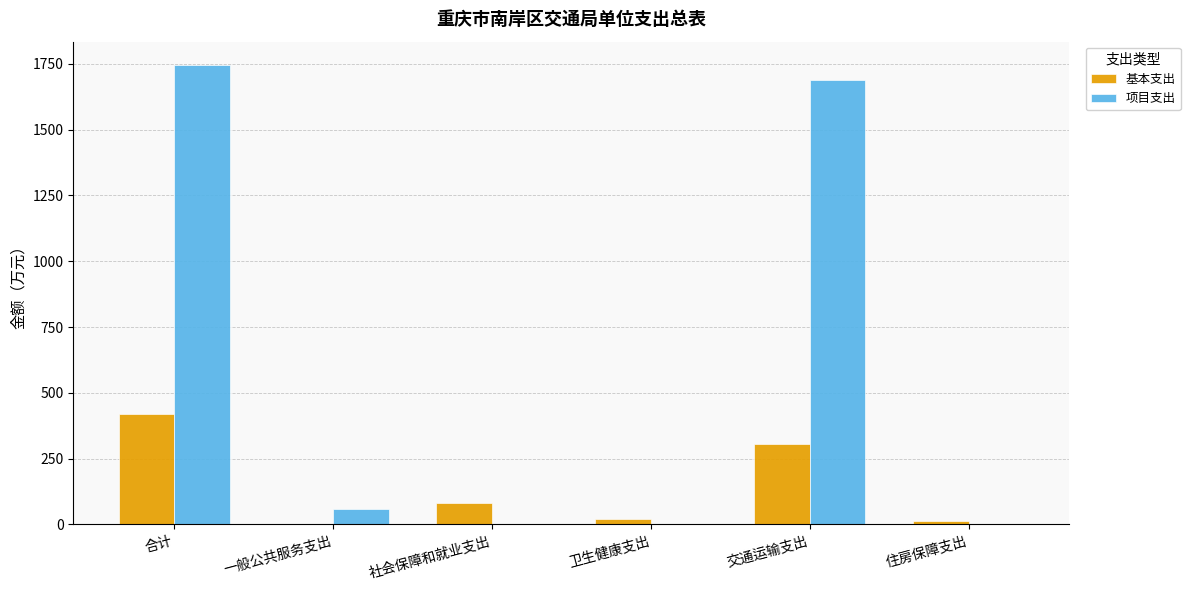

How many series are shown in this chart?

2